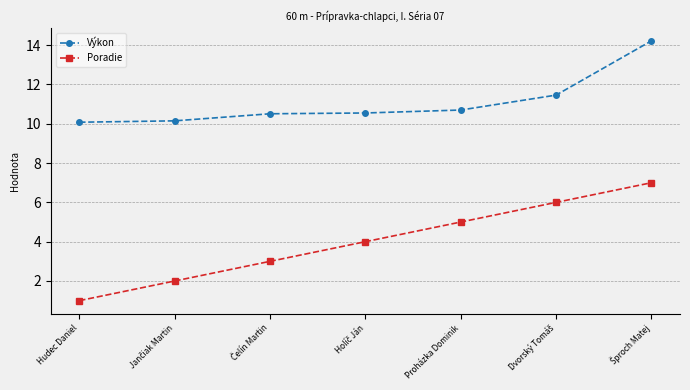

Which series has the widest spread of values?

Poradie